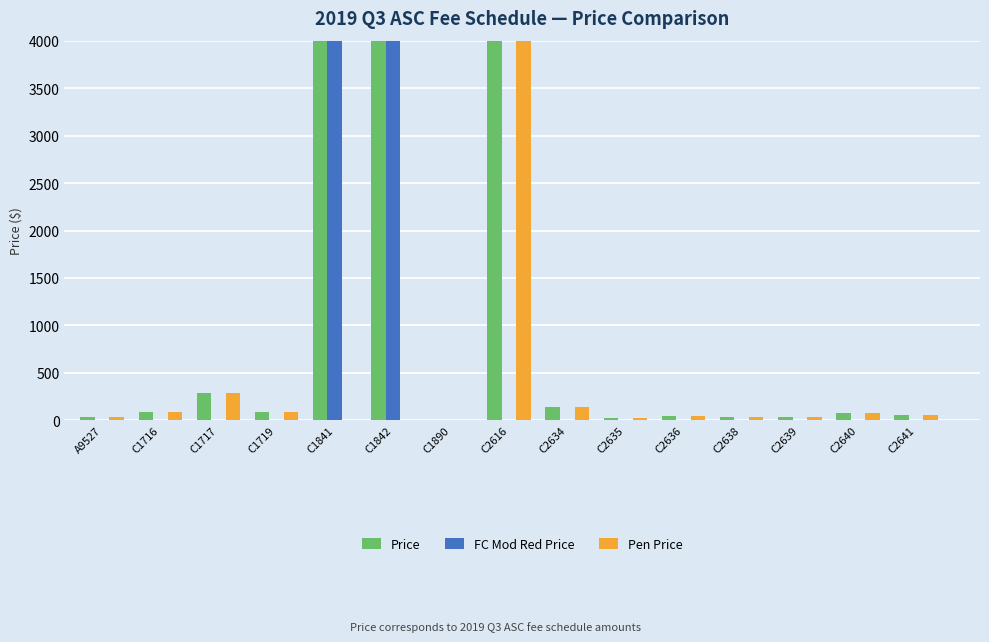

Count the number of data series in this chart.

3